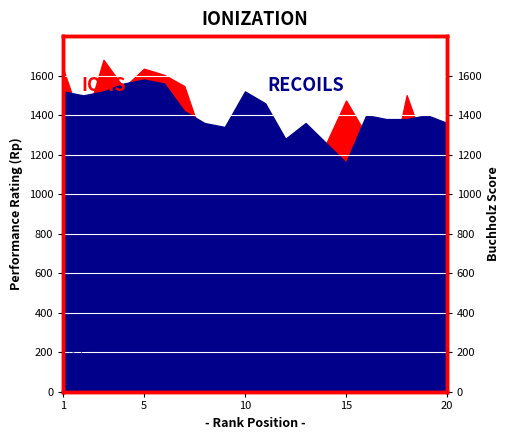

How many values in the IONS series are below 1334?

10